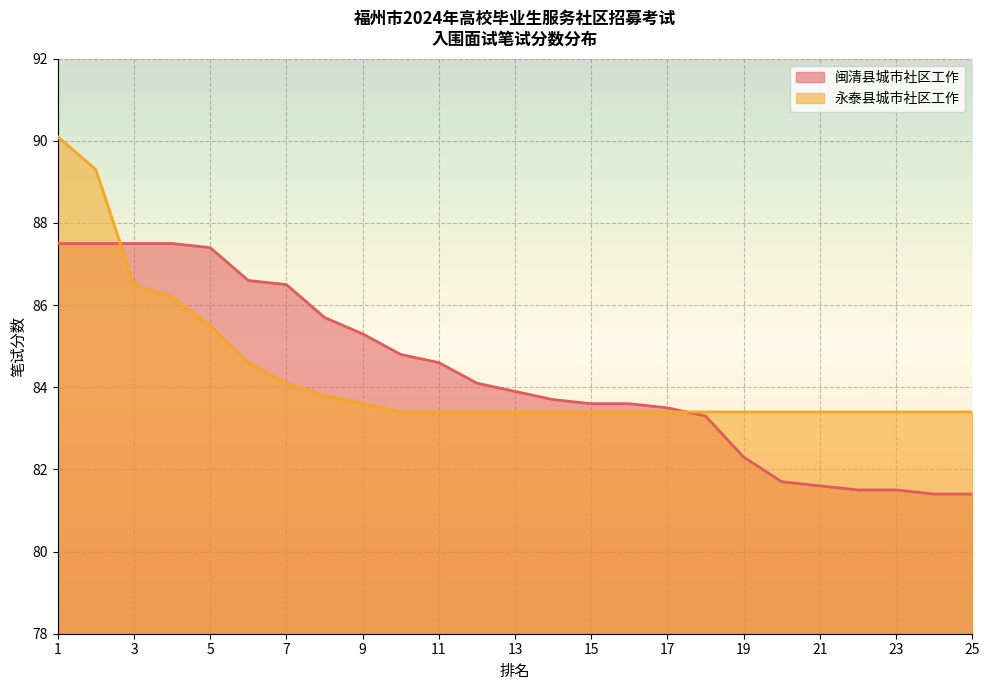

Between which two adjacent categories do 闽清县城市社区工作 and 永泰县城市社区工作 first intersect?

2 and 3